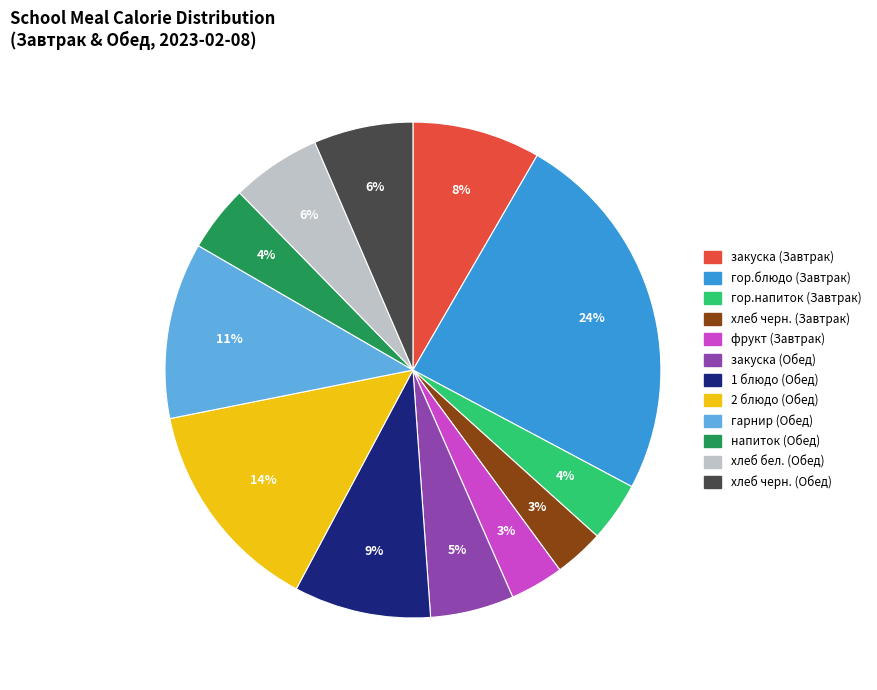

To the nearest percent, what percentage of the pie is 2 блюдо (Обед)?

14%